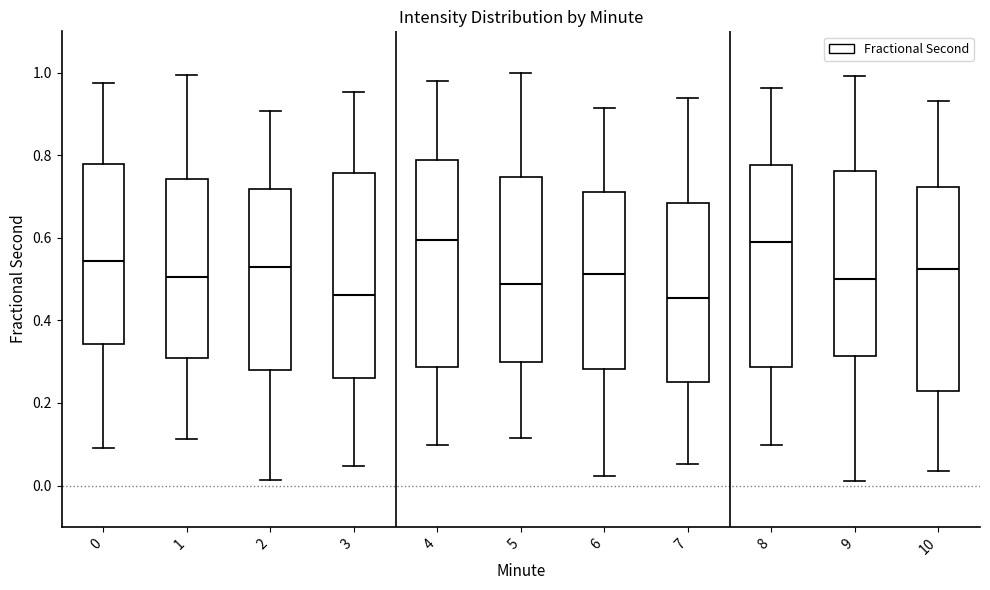

Reading left to right, transcribe this box plot: for each box, give where its median line is, the range the box spans, and where its two whiskers end, as read against the y-axis. The values are not printed on the chart, so give them approximately, as read against the axis.

0: median 0.54, box 0.34 to 0.78, whiskers 0.10 to 0.98
1: median 0.50, box 0.30 to 0.74, whiskers 0.12 to 1.00
2: median 0.52, box 0.28 to 0.72, whiskers 0.02 to 0.90
3: median 0.46, box 0.26 to 0.76, whiskers 0.04 to 0.96
4: median 0.60, box 0.28 to 0.78, whiskers 0.10 to 0.98
5: median 0.48, box 0.30 to 0.74, whiskers 0.12 to 1.00
6: median 0.52, box 0.28 to 0.72, whiskers 0.02 to 0.92
7: median 0.46, box 0.24 to 0.68, whiskers 0.06 to 0.94
8: median 0.58, box 0.28 to 0.78, whiskers 0.10 to 0.96
9: median 0.50, box 0.32 to 0.76, whiskers 0.02 to 1.00
10: median 0.52, box 0.22 to 0.72, whiskers 0.04 to 0.94